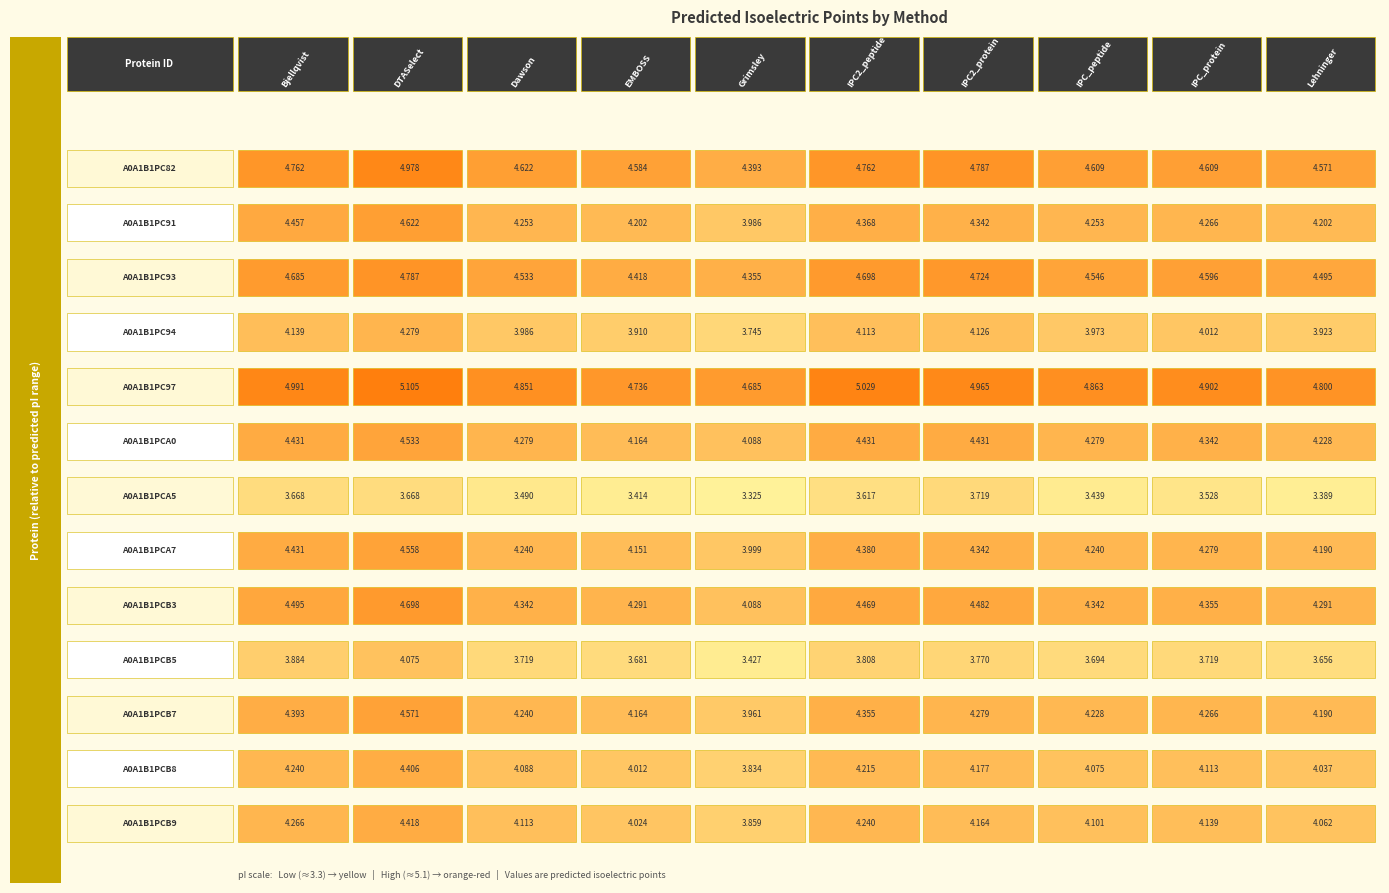

Read the Dawson value at Lehninger.

4.5